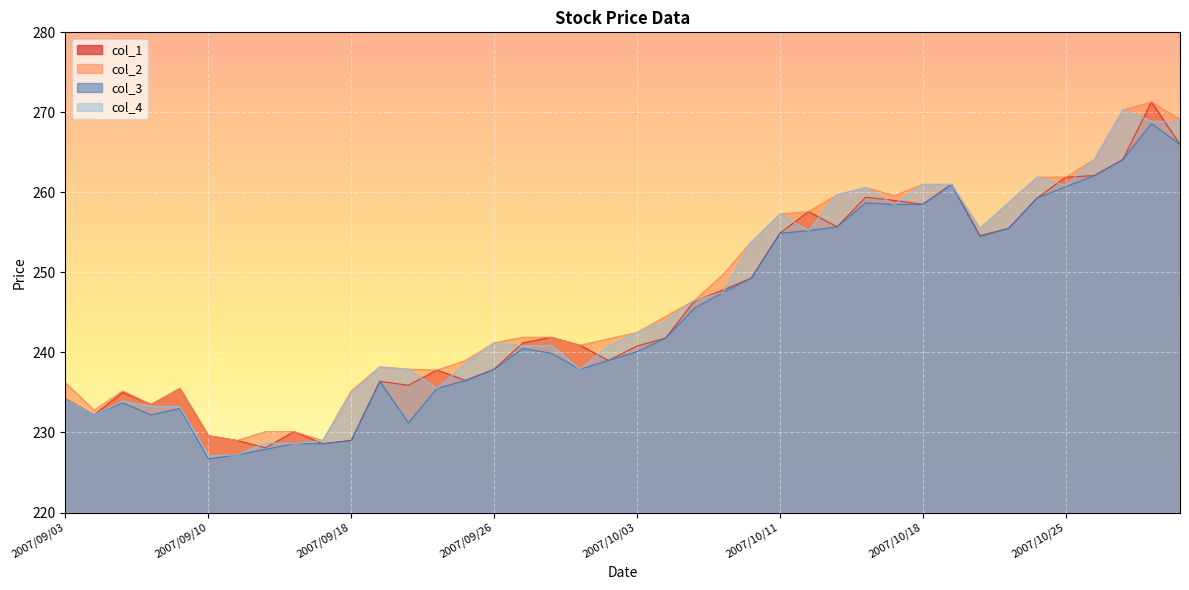

True or false: col_3 and col_2 intersect in this chart.

False